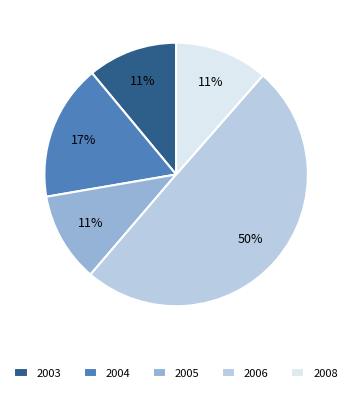

To the nearest percent, what percentage of the pie is 2004?

17%